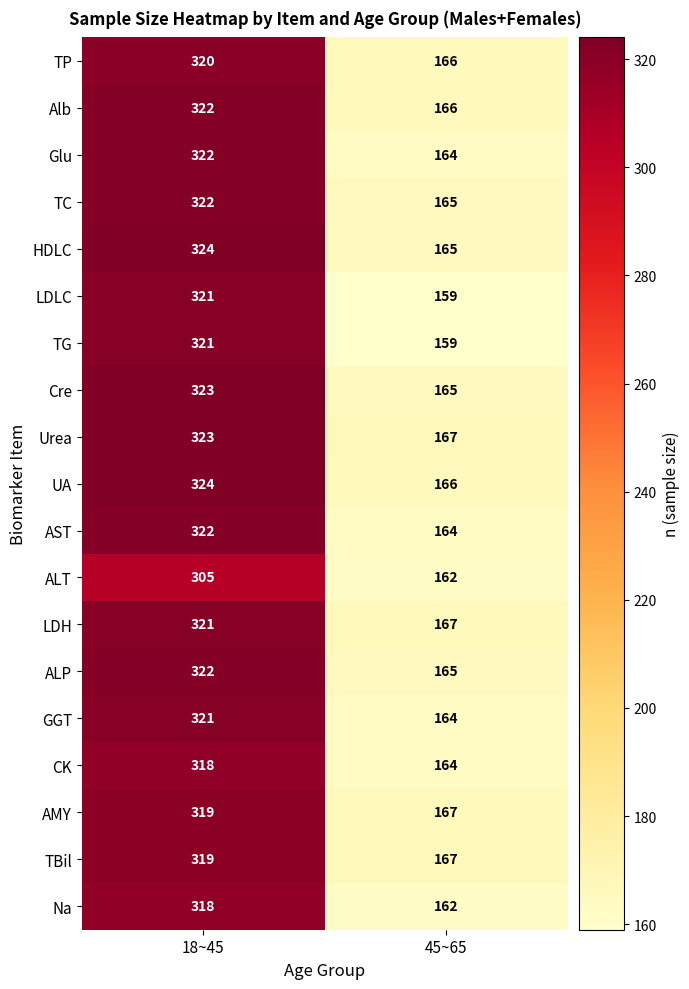

True or false: Urea has a value of 167 at 45~65.

True